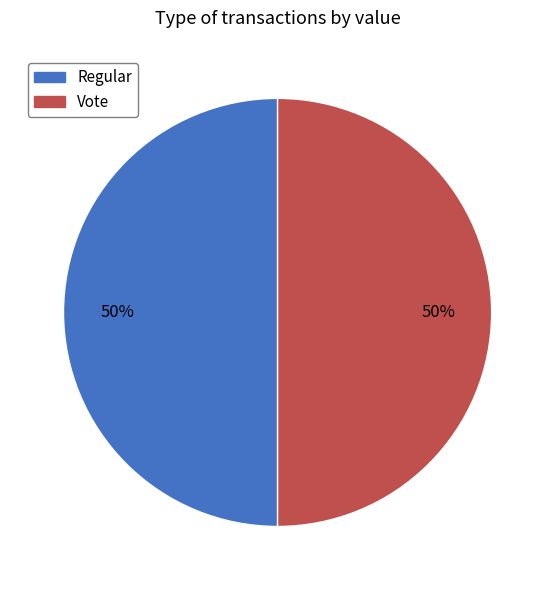

Is the sum of Regular and Vote greater than half?

Yes